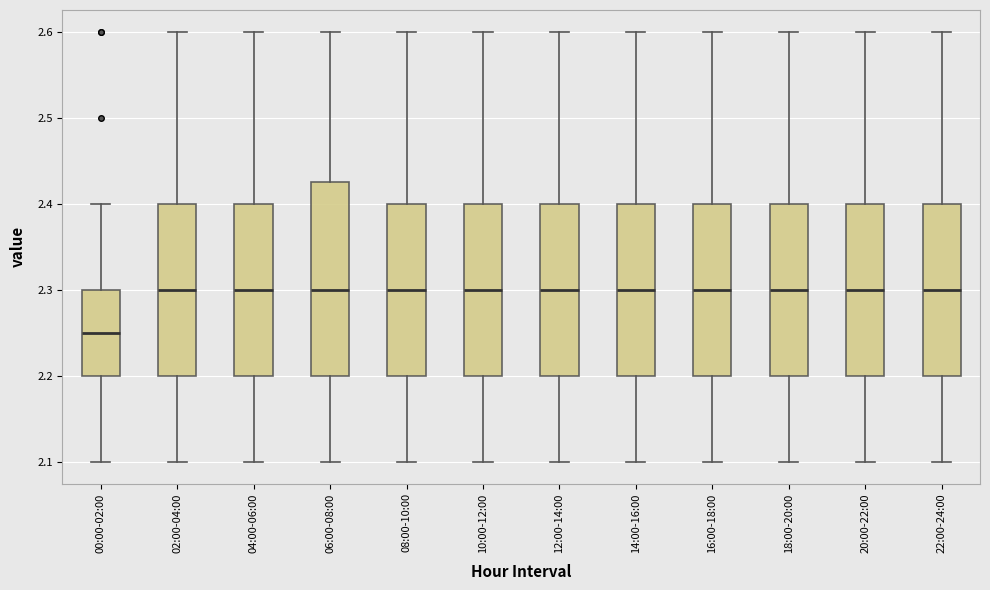

Which box's median line is the lowest?

00:00-02:00